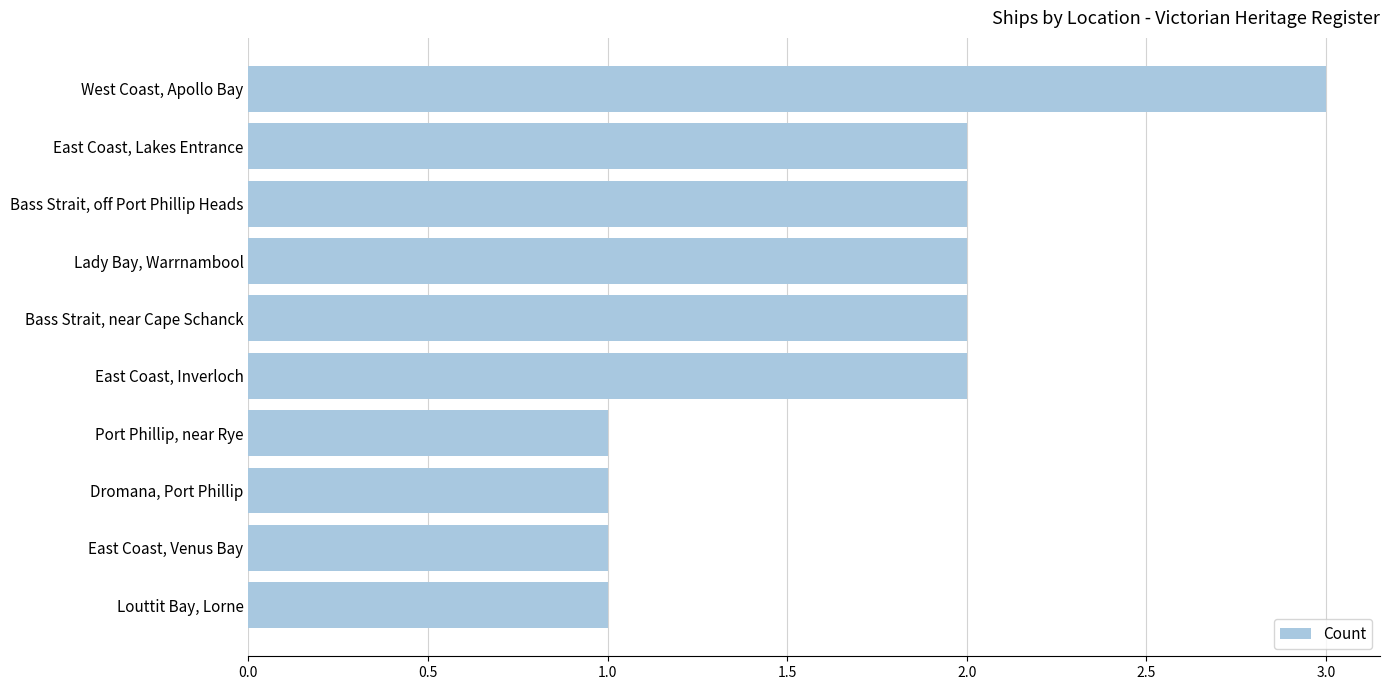

What is the label of the 8th bar from the top?

Dromana, Port Phillip